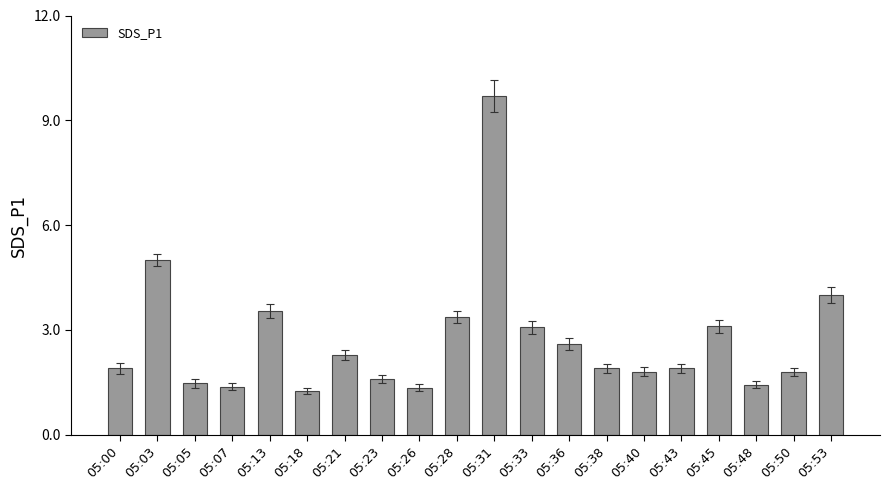

Does the chart contain any negative values?

No